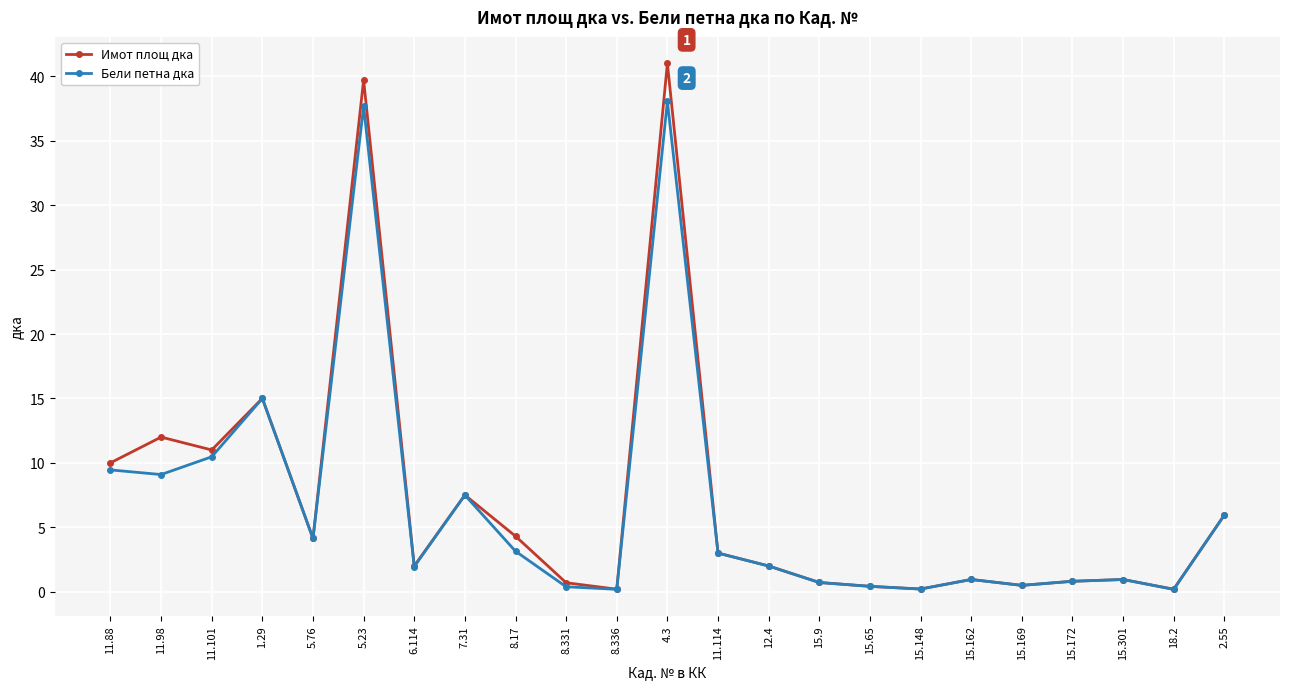

Between 7.31 and 8.331, which series saw the biggest shift?

Бели петна дка